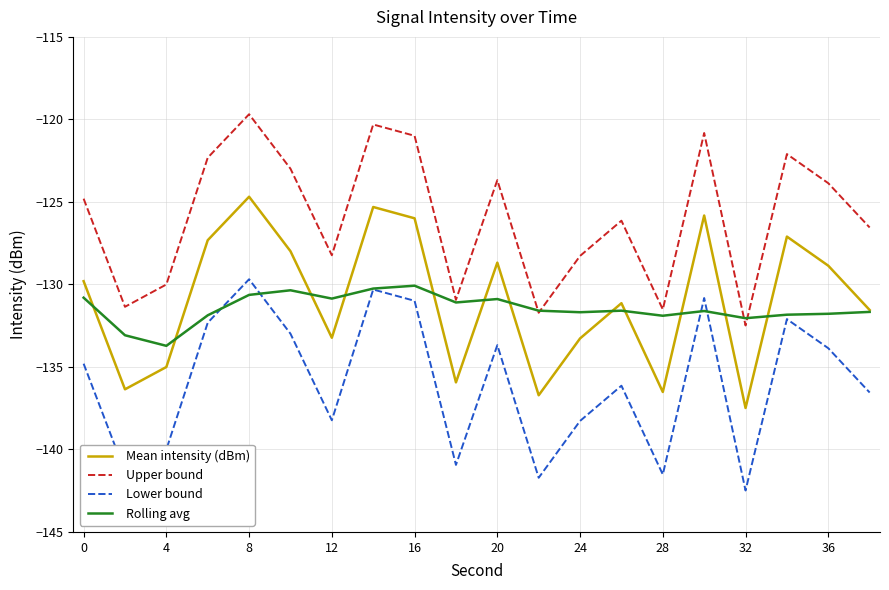

True or false: Upper bound and Mean intensity (dBm) intersect in this chart.

False